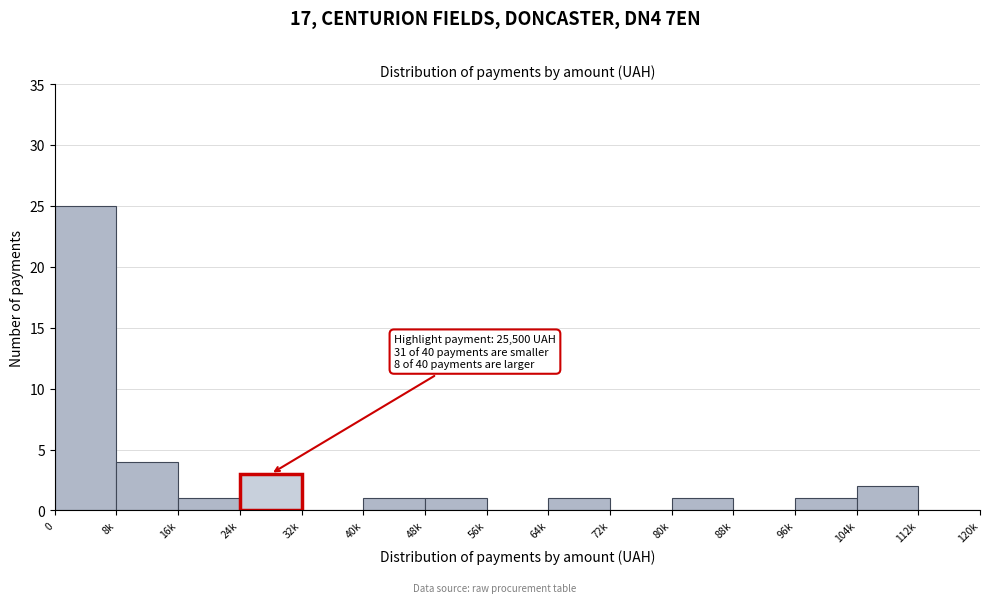

Reading left to right, extract all data points from this chart.

0=25	8k=4	16k=1	24k=3	32k=0	40k=1	48k=1	56k=0	64k=1	72k=0	80k=1	88k=0	96k=1	104k=2	112k=0